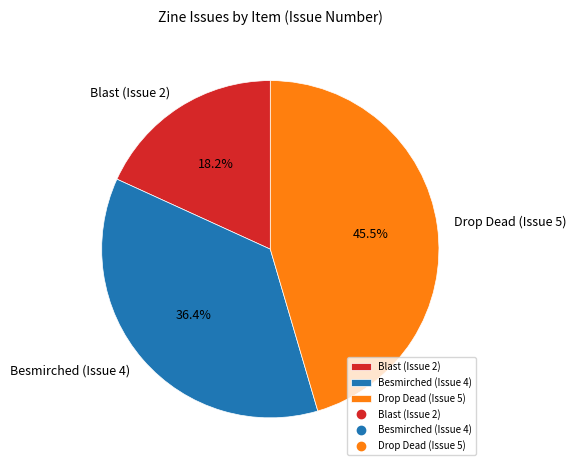

To the nearest percent, what is the difference between the largest and smallest slice percentages?

27%